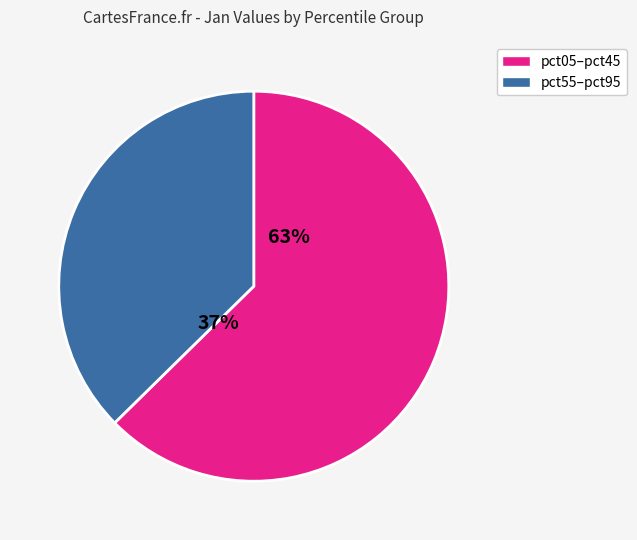

Is it true that pct25 is 4% of the pie?

False